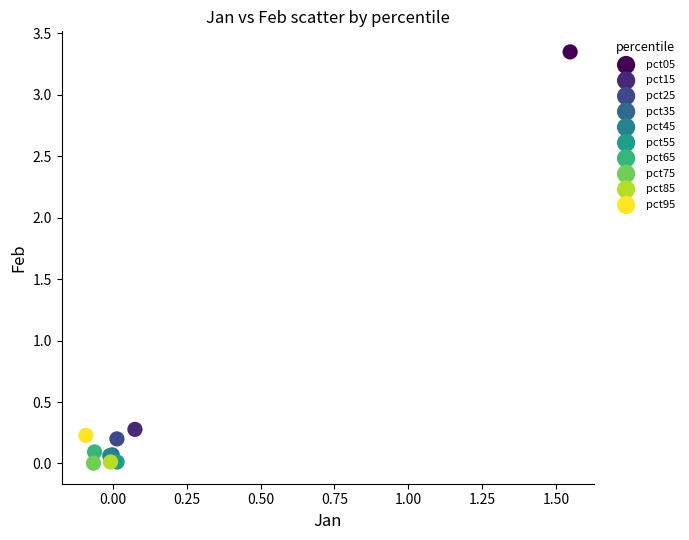

What are all the series names shown in the legend?

pct05, pct15, pct25, pct35, pct45, pct55, pct65, pct75, pct85, pct95